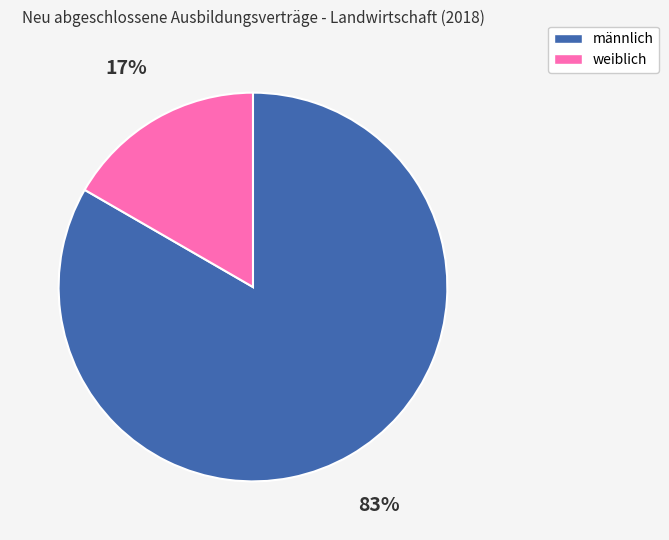

Which slice is the largest?

männlich